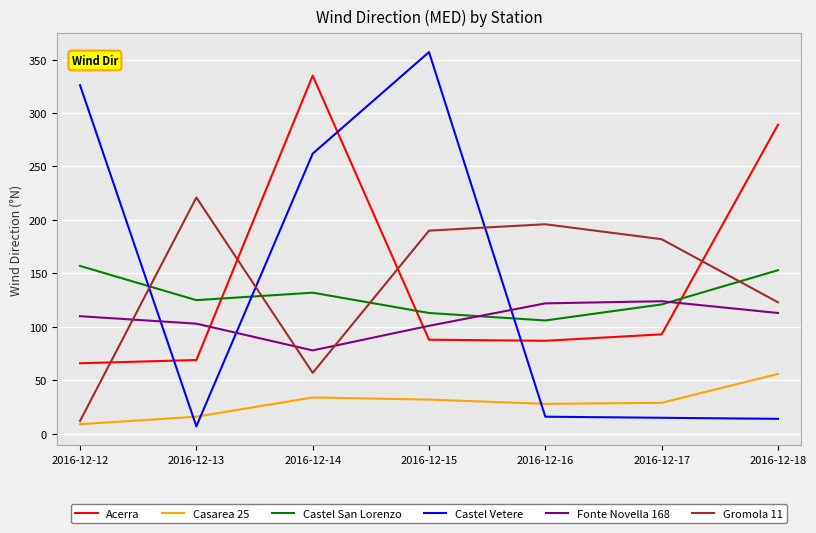

True or false: Castel San Lorenzo has a value of 208 at 2016-12-17.

False